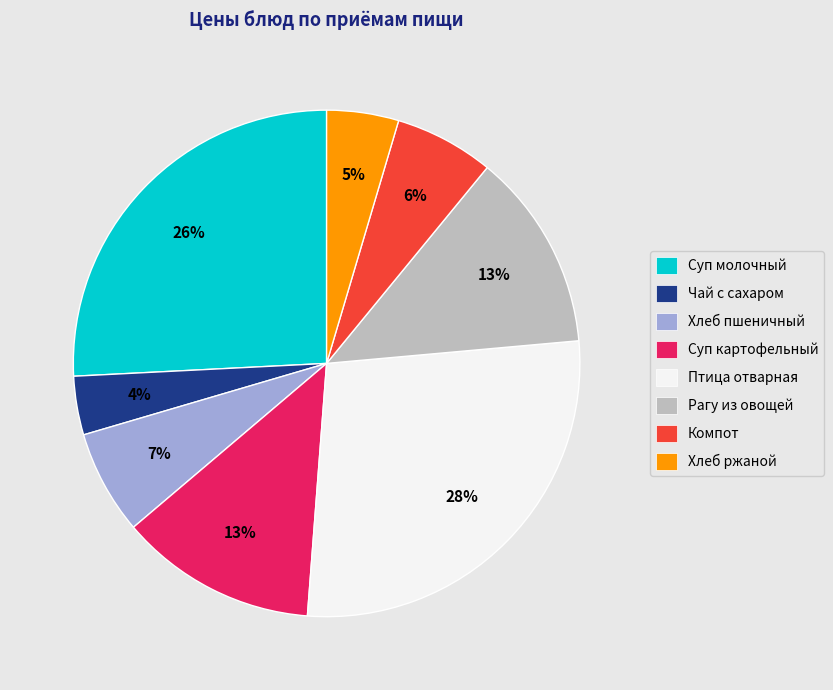

How many segments does this pie chart have?

8